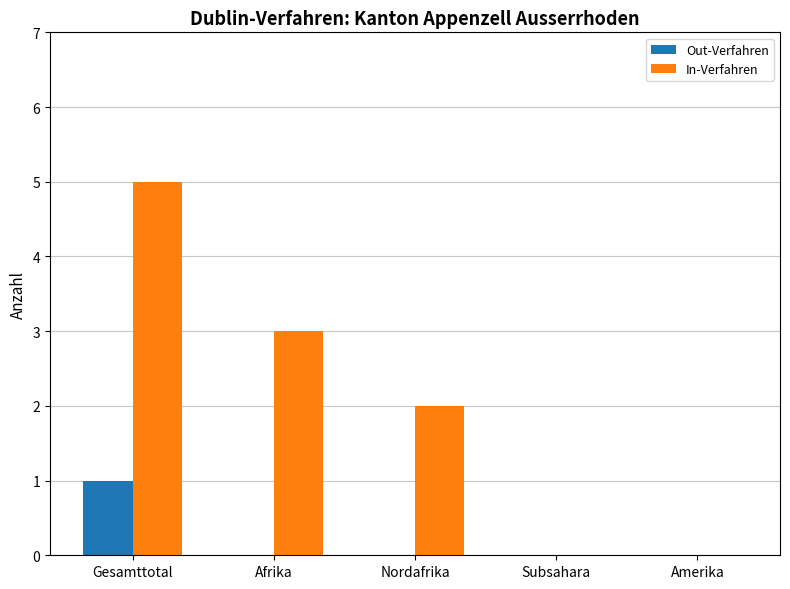

What is the highest value of the In-Verfahren series?

5